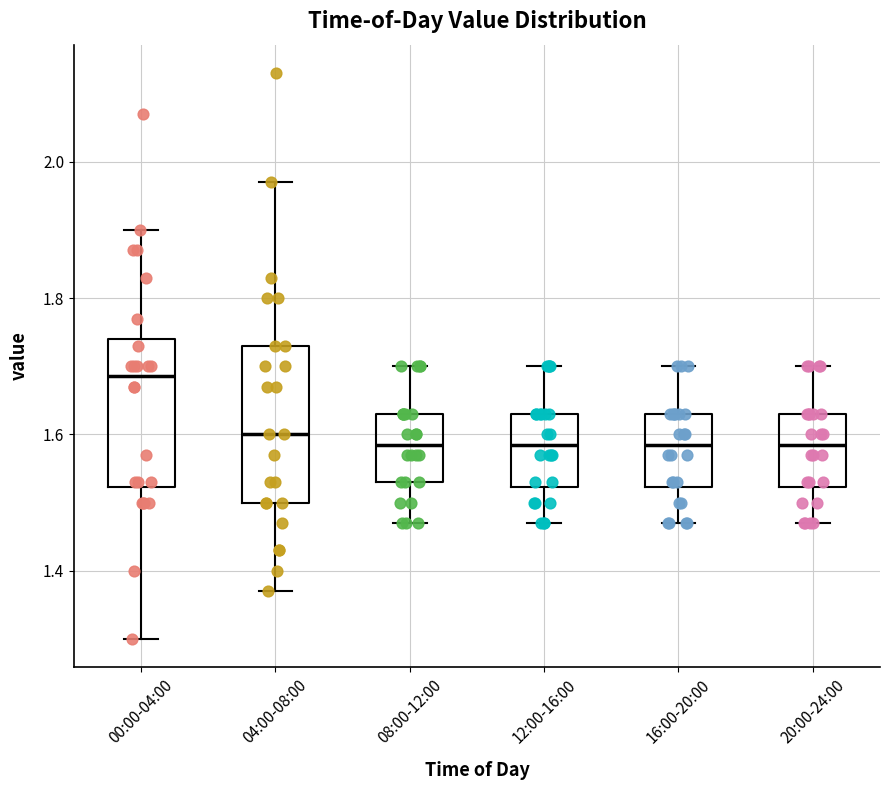

Reading left to right, transcribe this box plot: for each box, give where its median line is, the range the box spans, and where its two whiskers end, as read against the y-axis. The values are not printed on the chart, so give them approximately, as read against the axis.

00:00-04:00: median 1.68, box 1.52 to 1.74, whiskers 1.30 to 1.90
04:00-08:00: median 1.60, box 1.50 to 1.74, whiskers 1.38 to 1.98
08:00-12:00: median 1.58, box 1.54 to 1.64, whiskers 1.48 to 1.70
12:00-16:00: median 1.58, box 1.52 to 1.64, whiskers 1.48 to 1.70
16:00-20:00: median 1.58, box 1.52 to 1.64, whiskers 1.48 to 1.70
20:00-24:00: median 1.58, box 1.52 to 1.64, whiskers 1.48 to 1.70